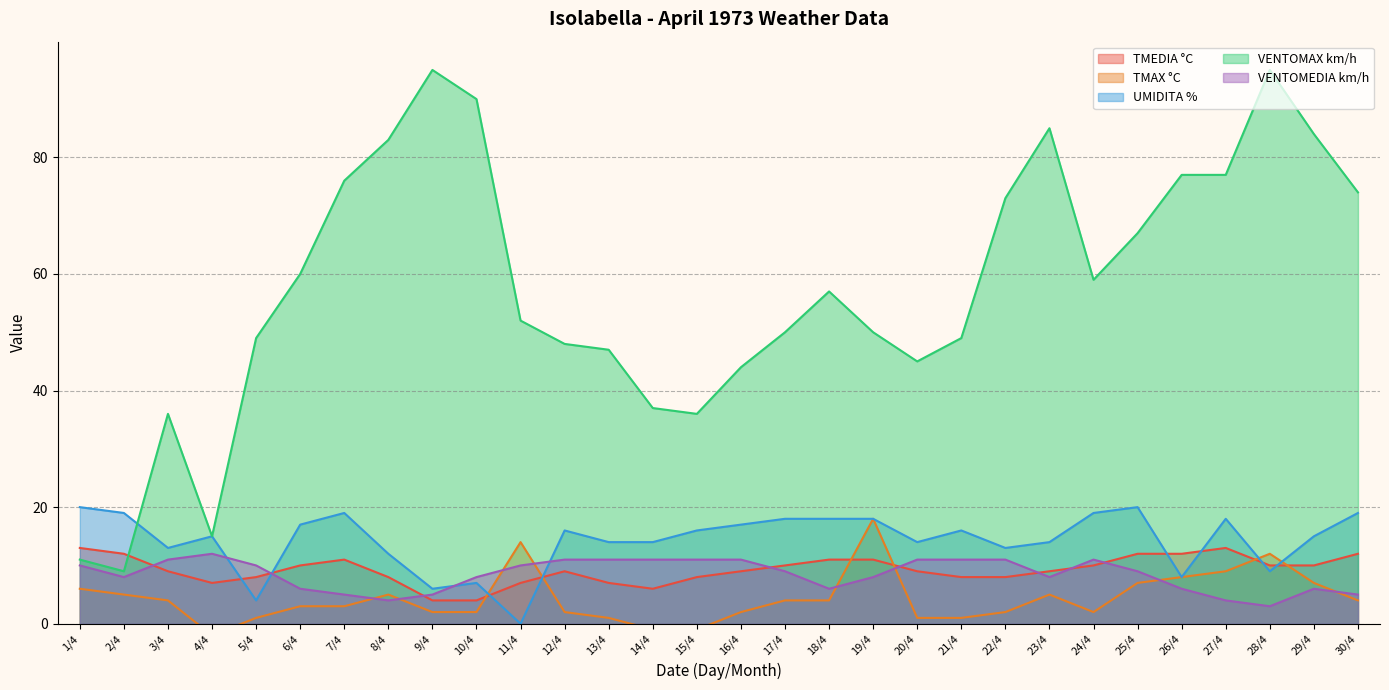

Reading left to right, transcribe all the data shown in this chart.

TMEDIA °C: 1/4=13	2/4=12	3/4=9	4/4=7	5/4=8	6/4=10	7/4=11	8/4=8	9/4=4	10/4=4	11/4=7	12/4=9	13/4=7	14/4=6	15/4=8	16/4=9	17/4=10	18/4=11	19/4=11	20/4=9	21/4=8	22/4=8	23/4=9	24/4=10	25/4=12	26/4=12	27/4=13	28/4=10	29/4=10	30/4=12
TMAX °C: 1/4=6	2/4=5	3/4=4	4/4=-2	5/4=1	6/4=3	7/4=3	8/4=5	9/4=2	10/4=2	11/4=14	12/4=2	13/4=1	14/4=-1	15/4=-1	16/4=2	17/4=4	18/4=4	19/4=18	20/4=1	21/4=1	22/4=2	23/4=5	24/4=2	25/4=7	26/4=8	27/4=9	28/4=12	29/4=7	30/4=4
UMIDITA %: 1/4=20	2/4=19	3/4=13	4/4=15	5/4=4	6/4=17	7/4=19	8/4=12	9/4=6	10/4=7	11/4=0	12/4=16	13/4=14	14/4=14	15/4=16	16/4=17	17/4=18	18/4=18	19/4=18	20/4=14	21/4=16	22/4=13	23/4=14	24/4=19	25/4=20	26/4=8	27/4=18	28/4=9	29/4=15	30/4=19
VENTOMAX km/h: 1/4=11	2/4=9	3/4=36	4/4=15	5/4=49	6/4=60	7/4=76	8/4=83	9/4=95	10/4=90	11/4=52	12/4=48	13/4=47	14/4=37	15/4=36	16/4=44	17/4=50	18/4=57	19/4=50	20/4=45	21/4=49	22/4=73	23/4=85	24/4=59	25/4=67	26/4=77	27/4=77	28/4=95	29/4=84	30/4=74
VENTOMEDIA km/h: 1/4=10	2/4=8	3/4=11	4/4=12	5/4=10	6/4=6	7/4=5	8/4=4	9/4=5	10/4=8	11/4=10	12/4=11	13/4=11	14/4=11	15/4=11	16/4=11	17/4=9	18/4=6	19/4=8	20/4=11	21/4=11	22/4=11	23/4=8	24/4=11	25/4=9	26/4=6	27/4=4	28/4=3	29/4=6	30/4=5